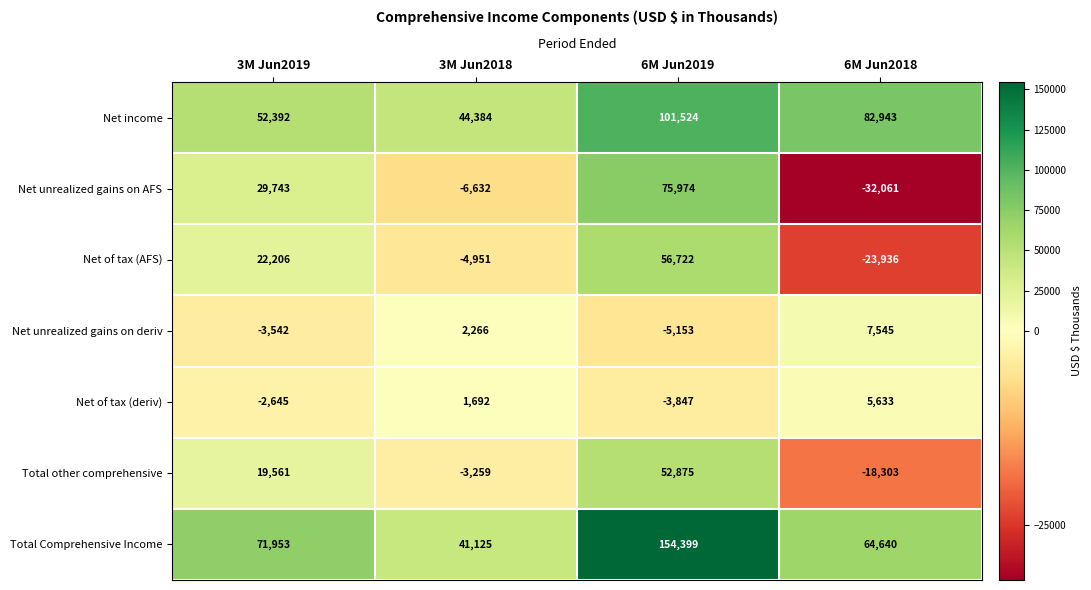

How many distinct data groups are displayed?

7